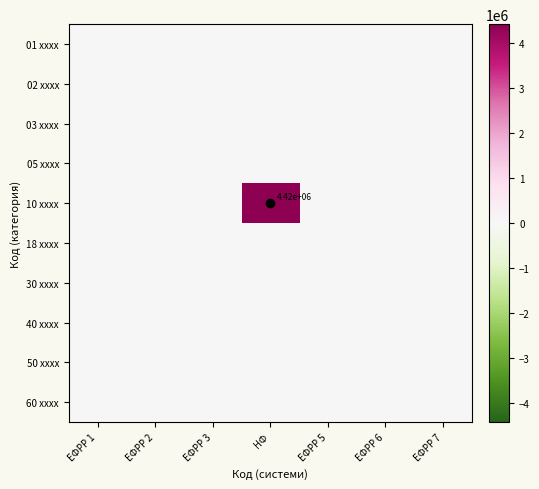

Which series changed the most between ЕФРР 2 and НФ?

10 xxxx